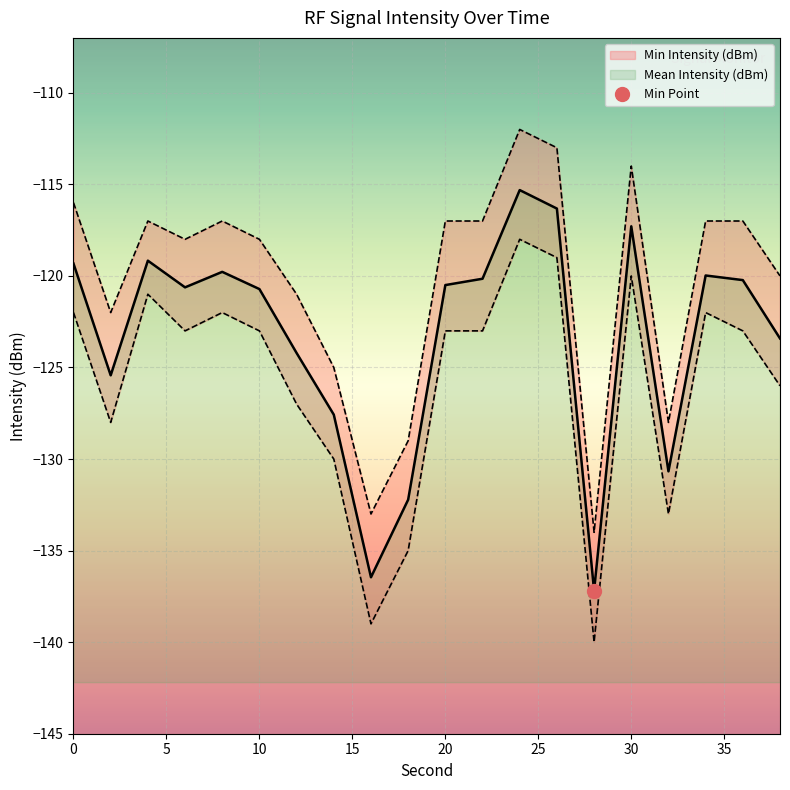

At which category does Max Intensity (dBm) reach its first local peak?

4